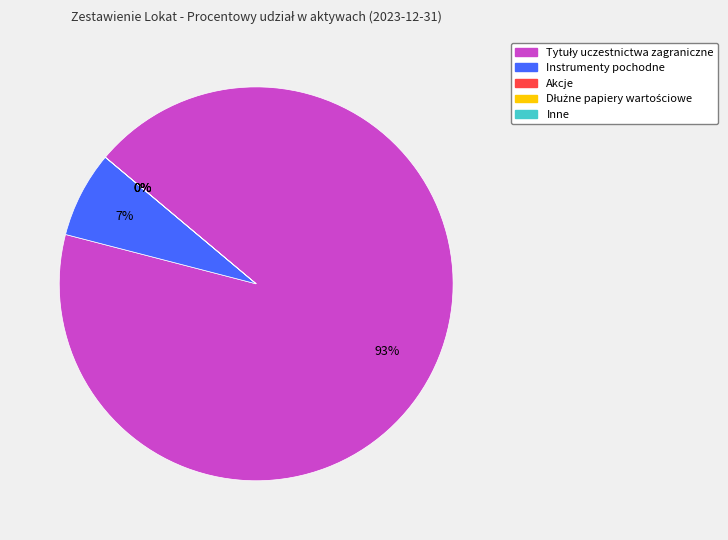

Which category has the smallest portion of the pie?

Akcje